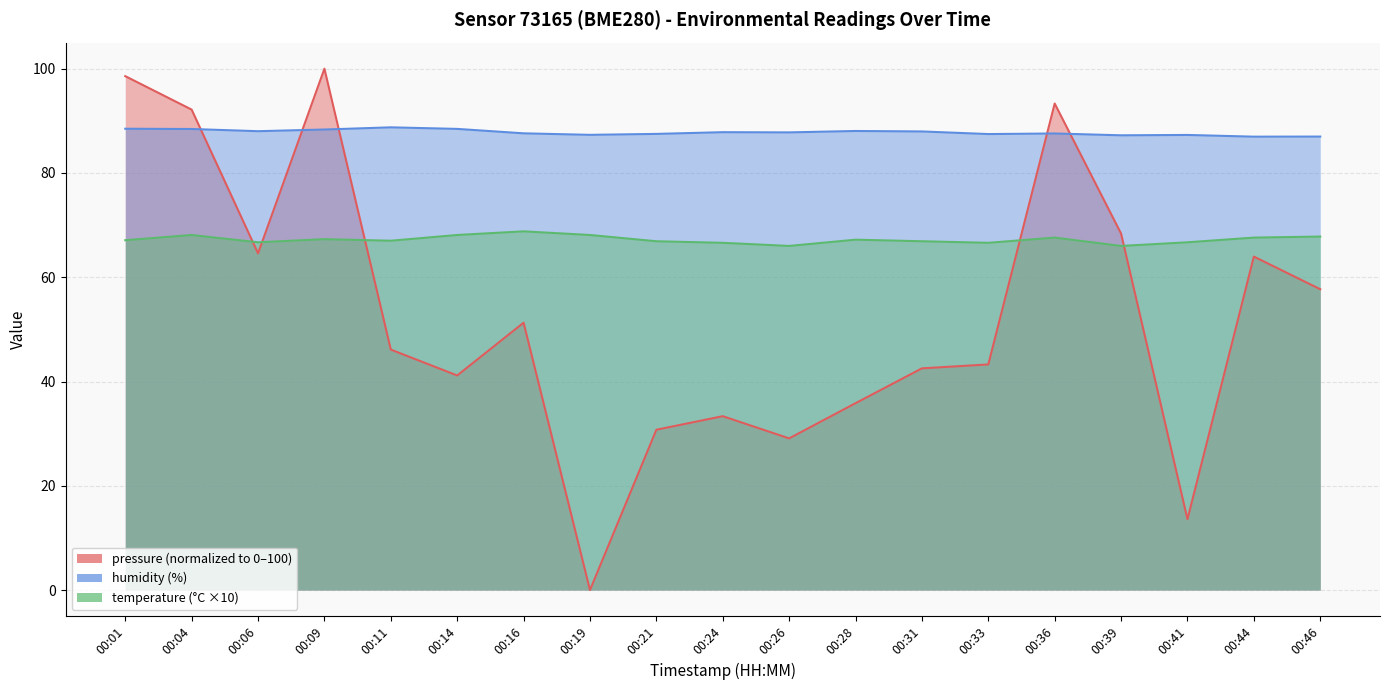

In pressure, how many points are lower than both neighbors (excluding endpoints)?

5